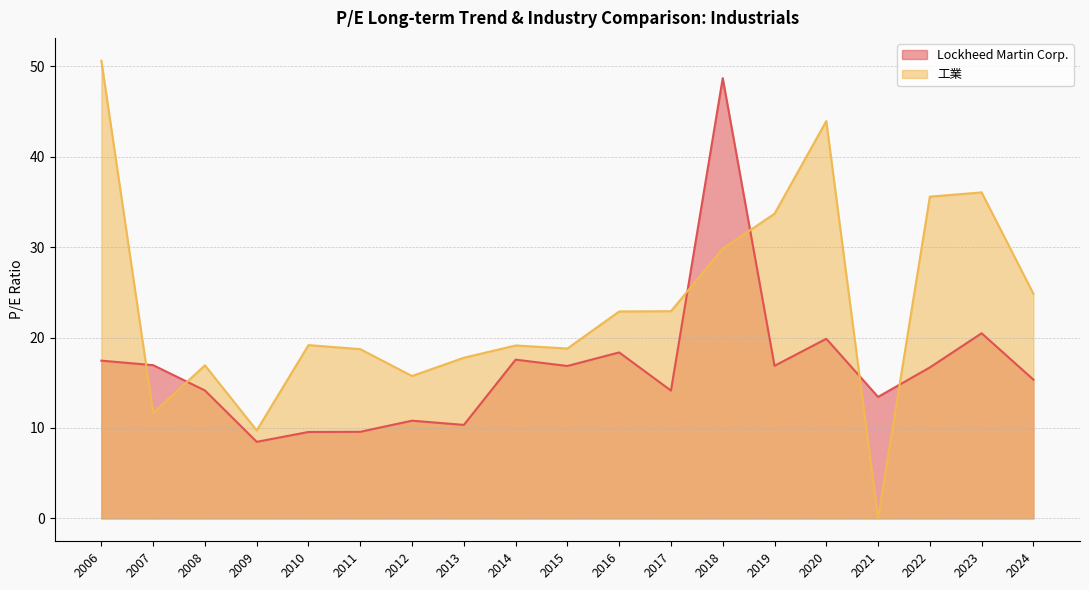

Count the number of categories in the chart.

19